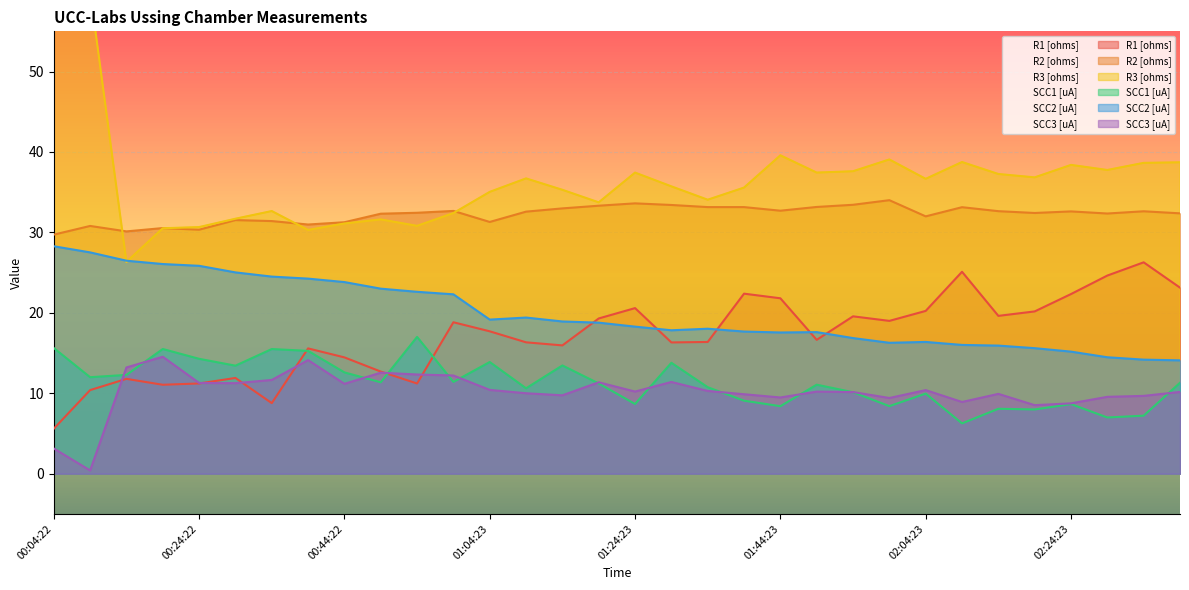

The SCC3 [uA] series shows 12.2 at 00:59:23. True or false?

True